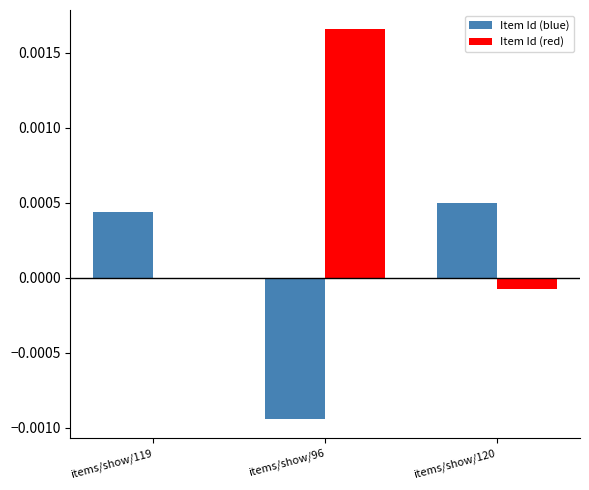

How many series are shown in this chart?

2